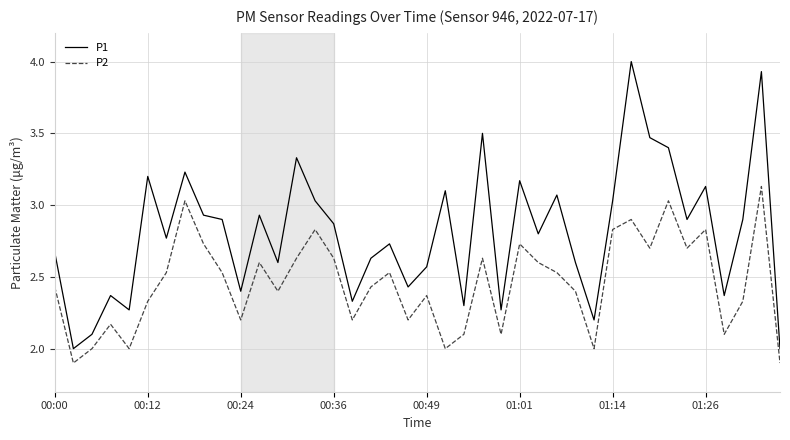

True or false: P2 and P1 intersect in this chart.

False